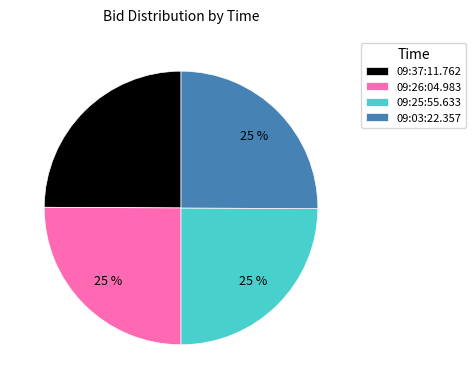

Does 09:37:11.762 represent more than half of the total?

No